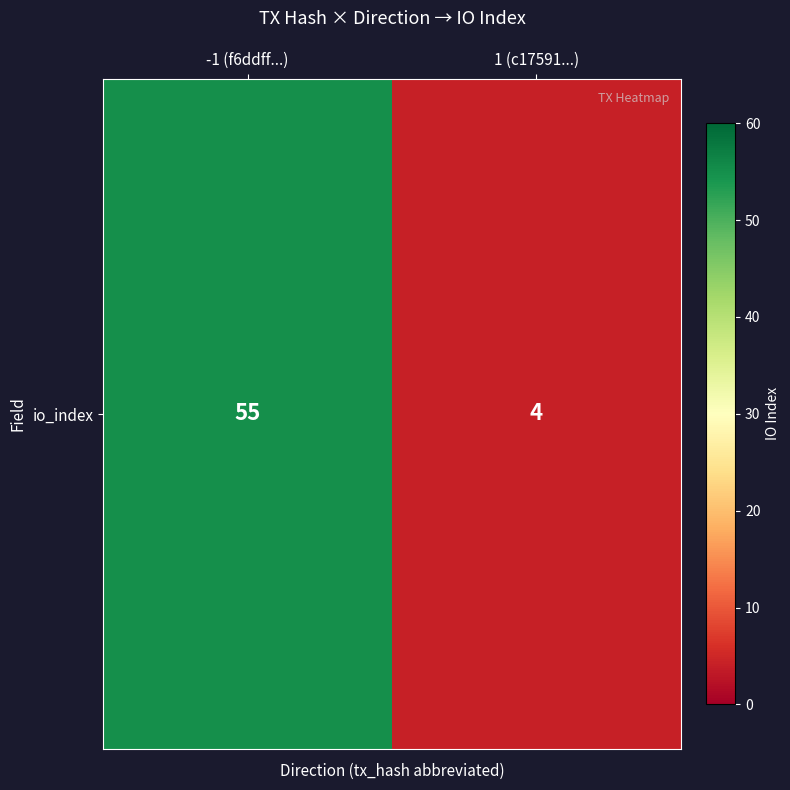

Which has a higher value, 1 (c17591...) or -1 (f6ddff...)?

-1 (f6ddff...)